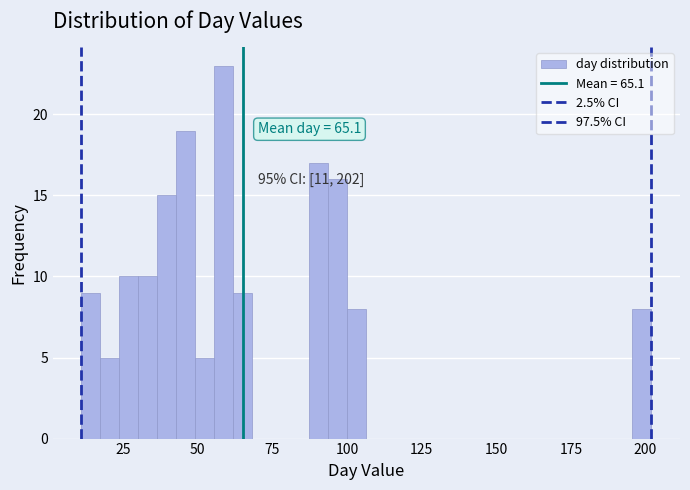

Around what value on the x-axis is the tallest bar? Give the approximate position of its centre, as read against the axis.

60